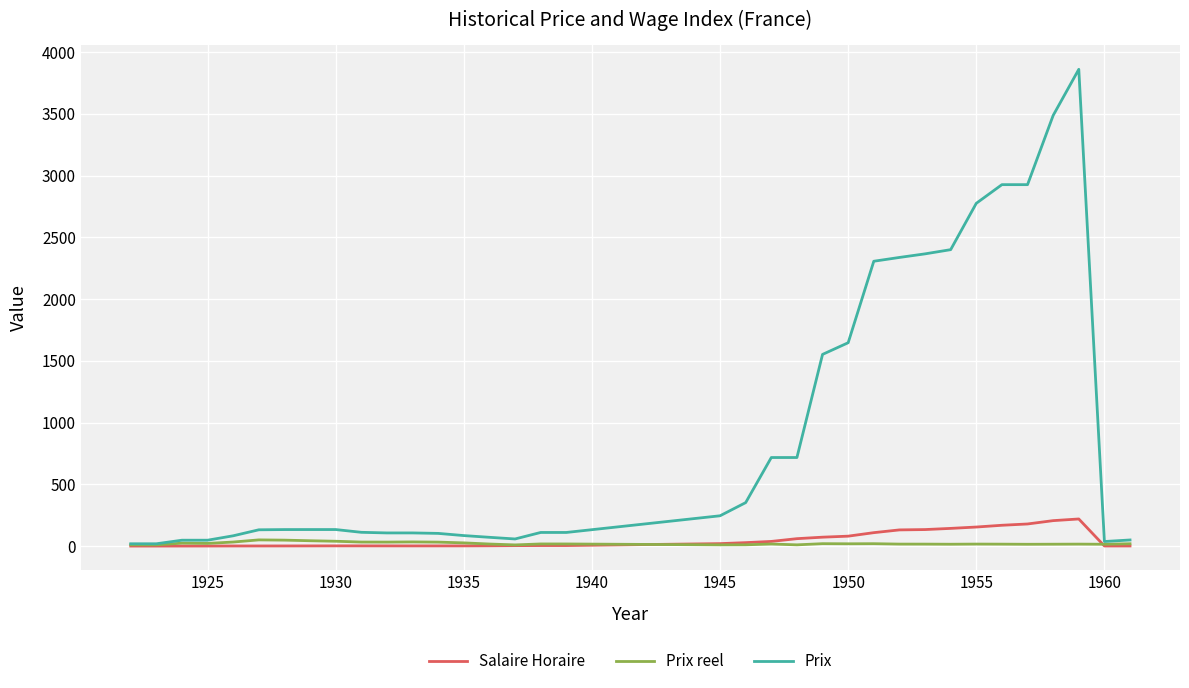

Does the chart have visible grid lines?

Yes